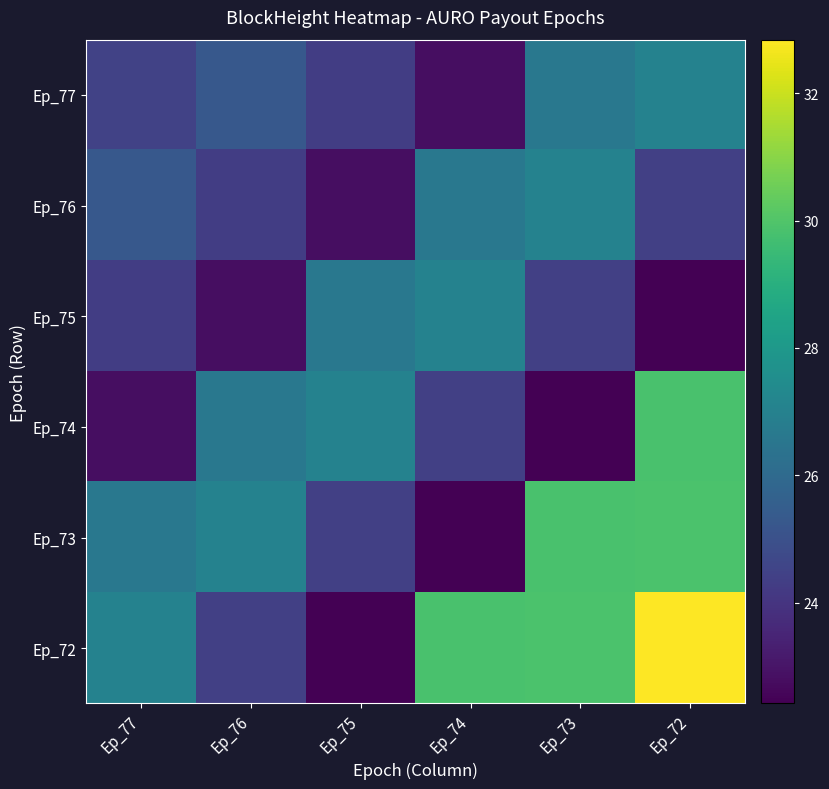

At Ep_75, list the series in order from largest to smallest.

Ep_74, Ep_75, Ep_73, Ep_77, Ep_76, Ep_72